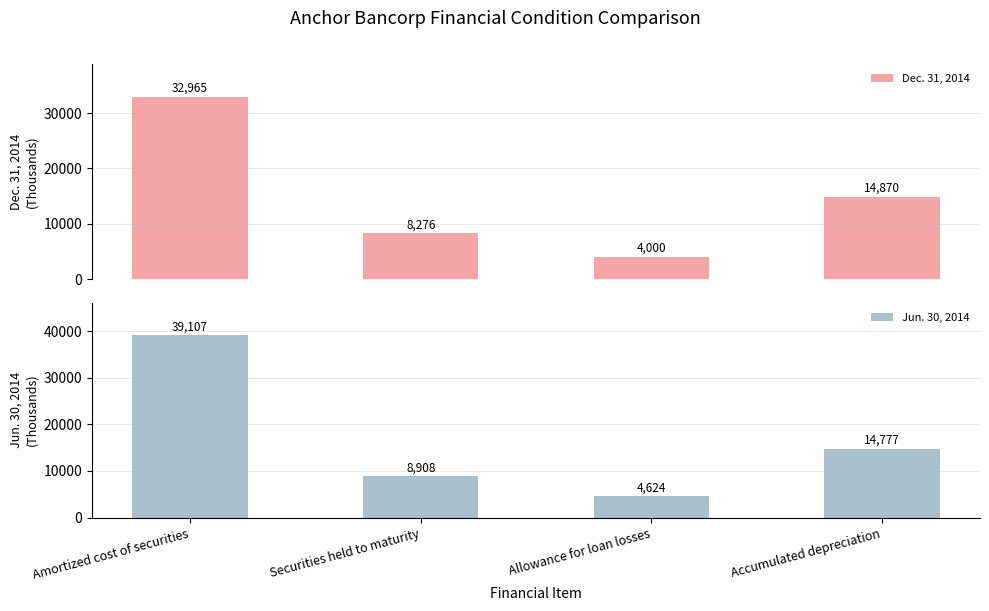

How many values in the Jun. 30, 2014 series are below 14777?

2